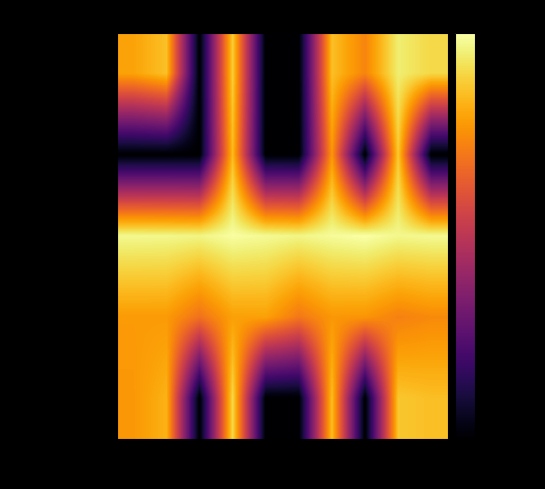

What is the difference between the highest and lowest values at Row 7?

15.8